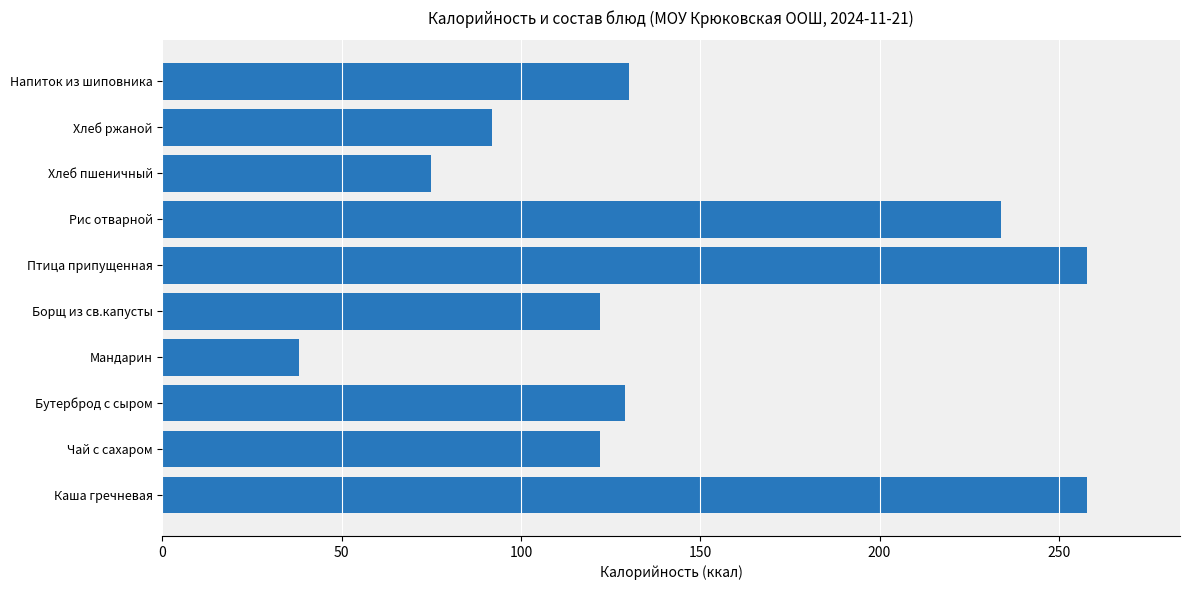

What is the change in value from Чай с сахаром to Рис отварной?

+112